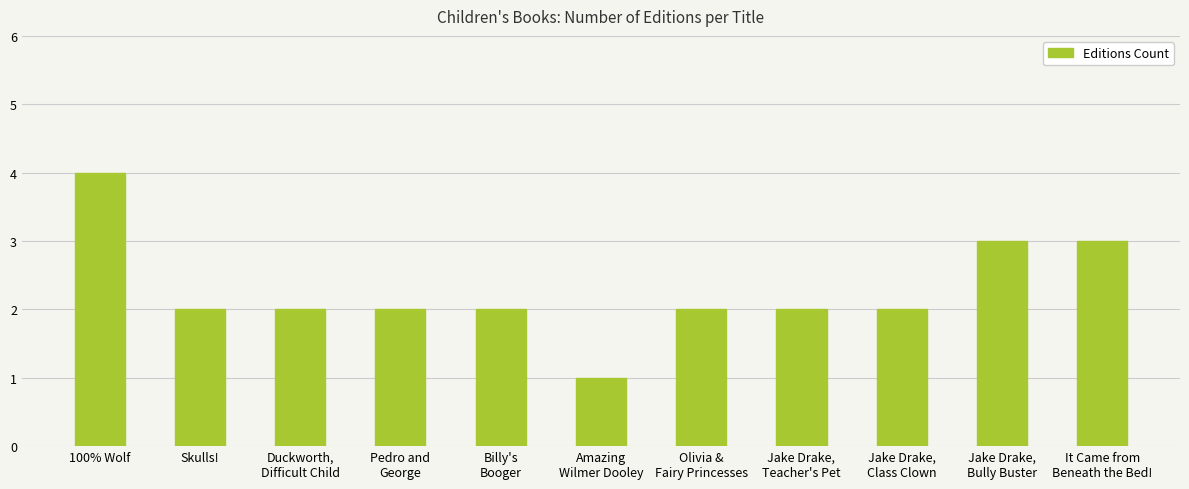

What is the ratio of the value at Skulls! to the value at Olivia &
Fairy Princesses?

1.0